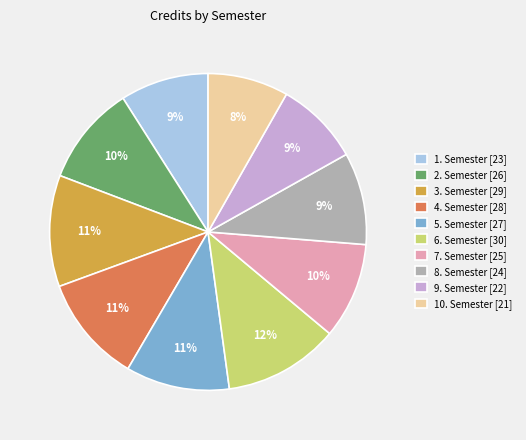

To the nearest percent, what is the difference between the 1. Semester [23] and 4. Semester [28] slice percentages?

2%